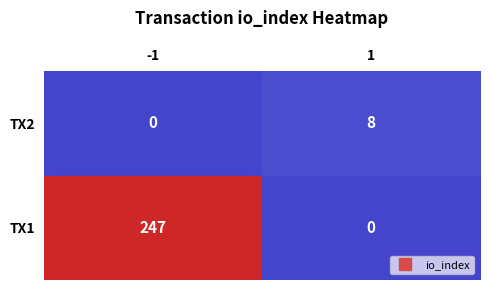

At how many categories does at least one series exceed 138?

1